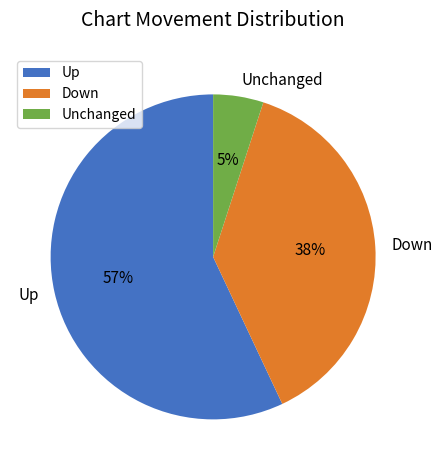

Rank the categories by value from lowest to highest.

Unchanged, Down, Up